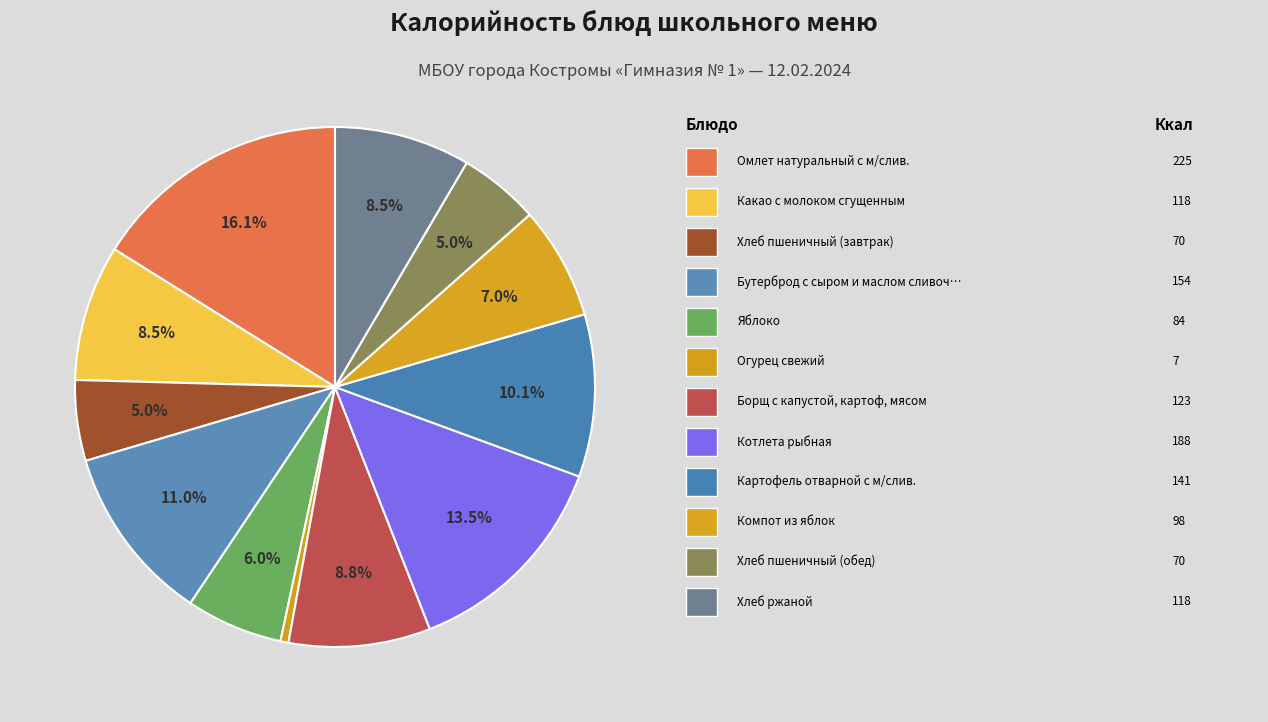

How many slices are in this pie chart?

12